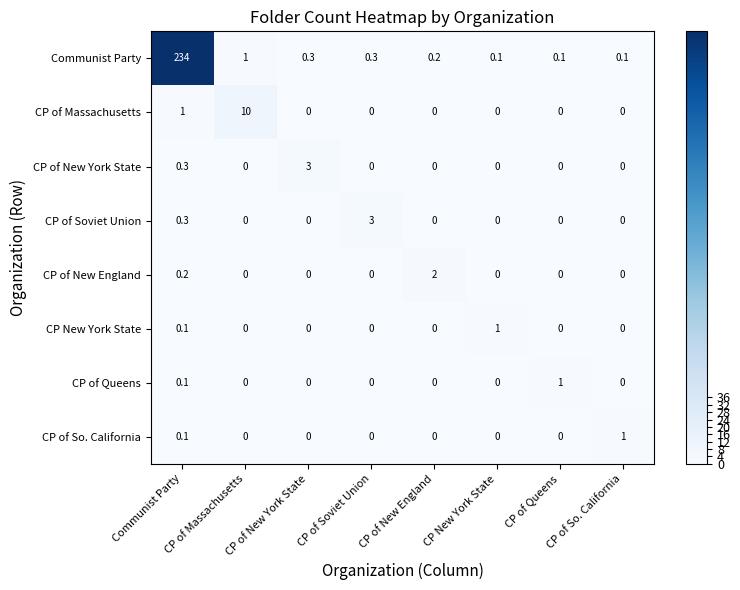

What is the greatest value displayed?

234.0